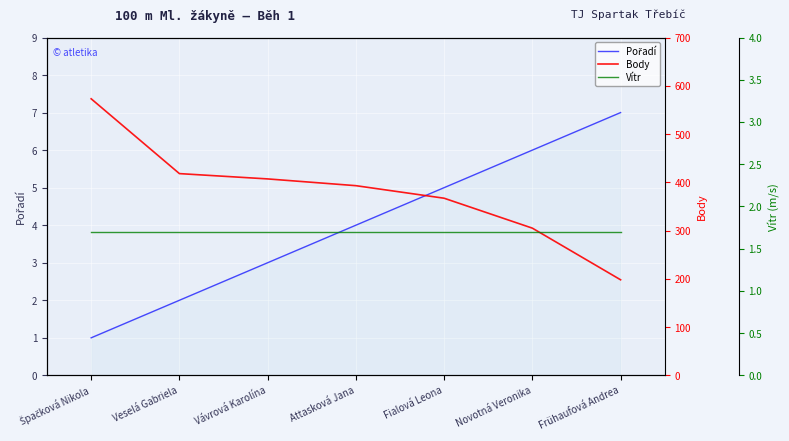

Rank the series at Veselá Gabriela from highest to lowest value.

Body, Pořadí, Vítr